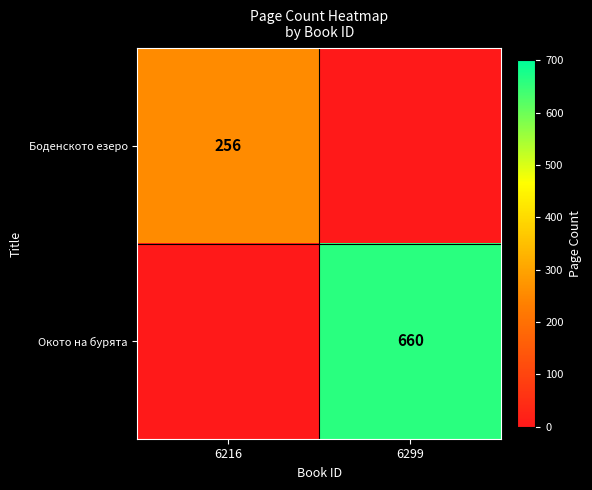

True or false: Окото на бурята has a value of 192 at 6299.

False